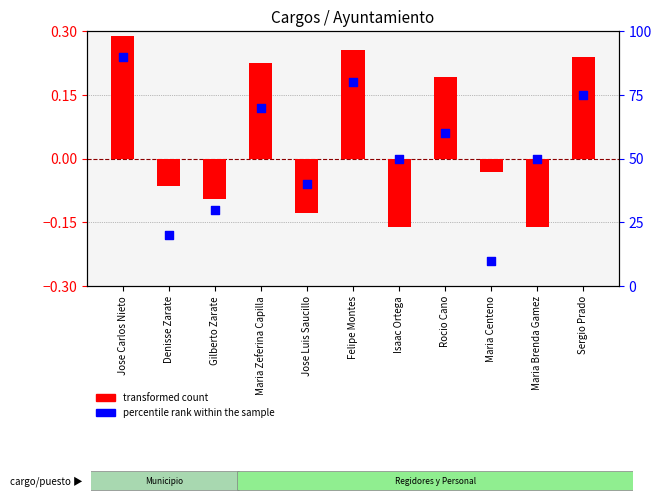

What is the total value across all series at Felipe Montes?

80.3